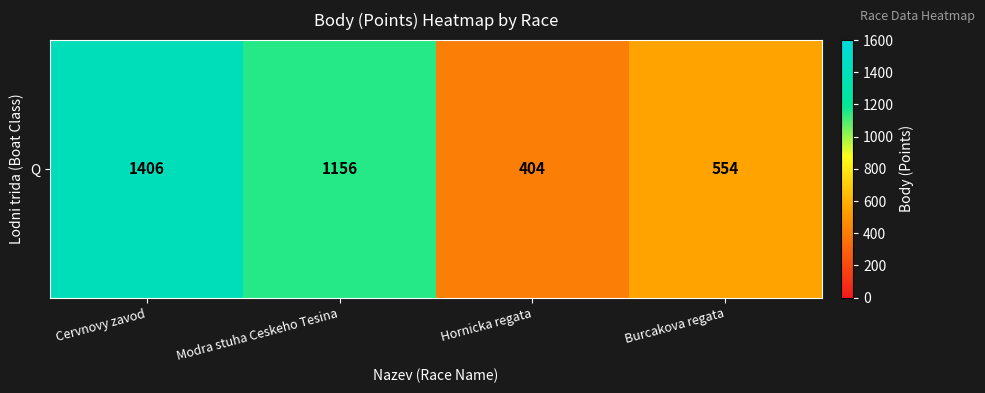

Reading left to right, list all the values displayed in this chart.

1406	1156	404	554